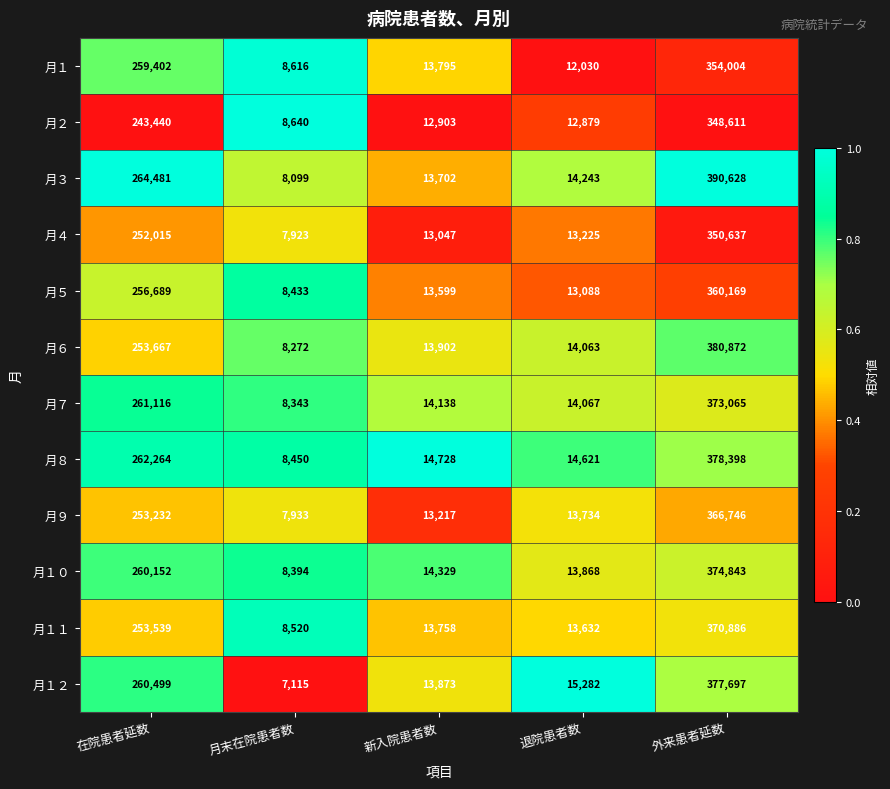

What is the sum of the 月１１ values at 在院患者延数 and 新入院患者数?

267297